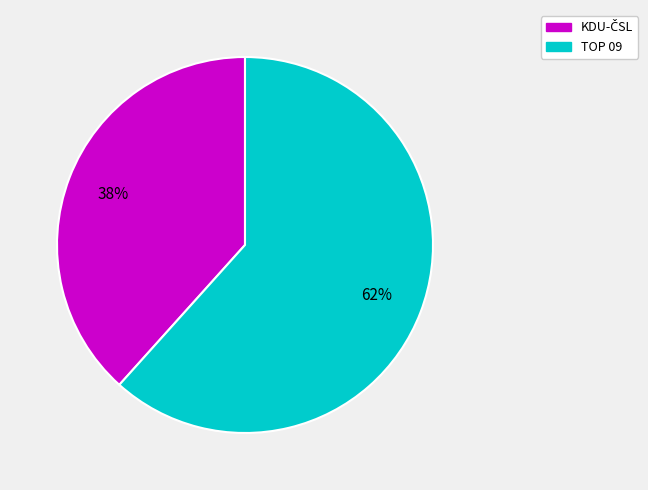

Which category has the biggest portion of the pie?

TOP 09